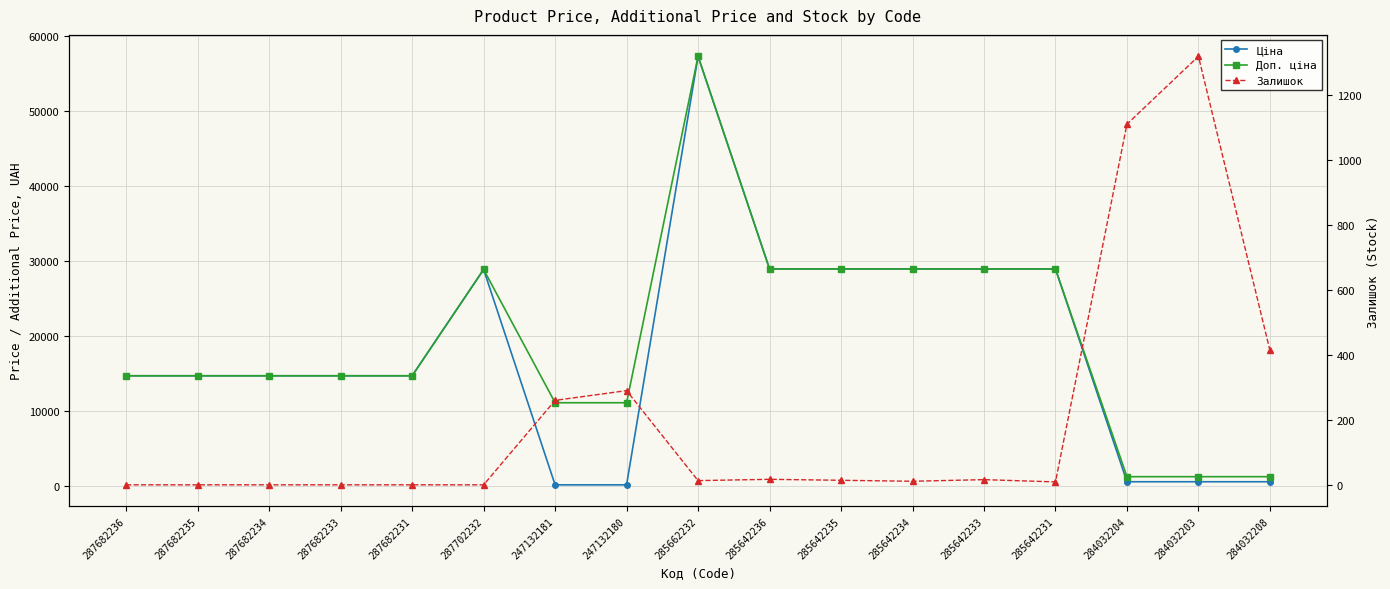

Reading left to right, transcribe all the data shown in this chart.

Ціна: 287682236=14649.6	287682235=14649.6	287682234=14649.6	287682233=14649.6	287682231=14649.6	287702232=28821.8	247132181=110.5	247132180=110.5	285662232=57235.5	285642236=28890.3	285642235=28890.3	285642234=28890.3	285642233=28890.3	285642231=28890.3	284032204=522.2	284032203=522.2	284032208=522.2
Доп. ціна: 287682236=14649.6	287682235=14649.6	287682234=14649.6	287682233=14649.6	287682231=14649.6	287702232=28821.8	247132181=11055.0	247132180=11055.0	285662232=57235.5	285642236=28890.3	285642235=28890.3	285642234=28890.3	285642233=28890.3	285642231=28890.3	284032204=1197.0	284032203=1197.0	284032208=1197.0
Залишок: 287682236=0.0	287682235=0.0	287682234=0.0	287682233=0.0	287682231=0.0	287702232=0.0	247132181=260.0	247132180=290.0	285662232=13.0	285642236=17.0	285642235=14.0	285642234=11.0	285642233=16.0	285642231=9.0	284032204=1110.0	284032203=1319.0	284032208=414.0